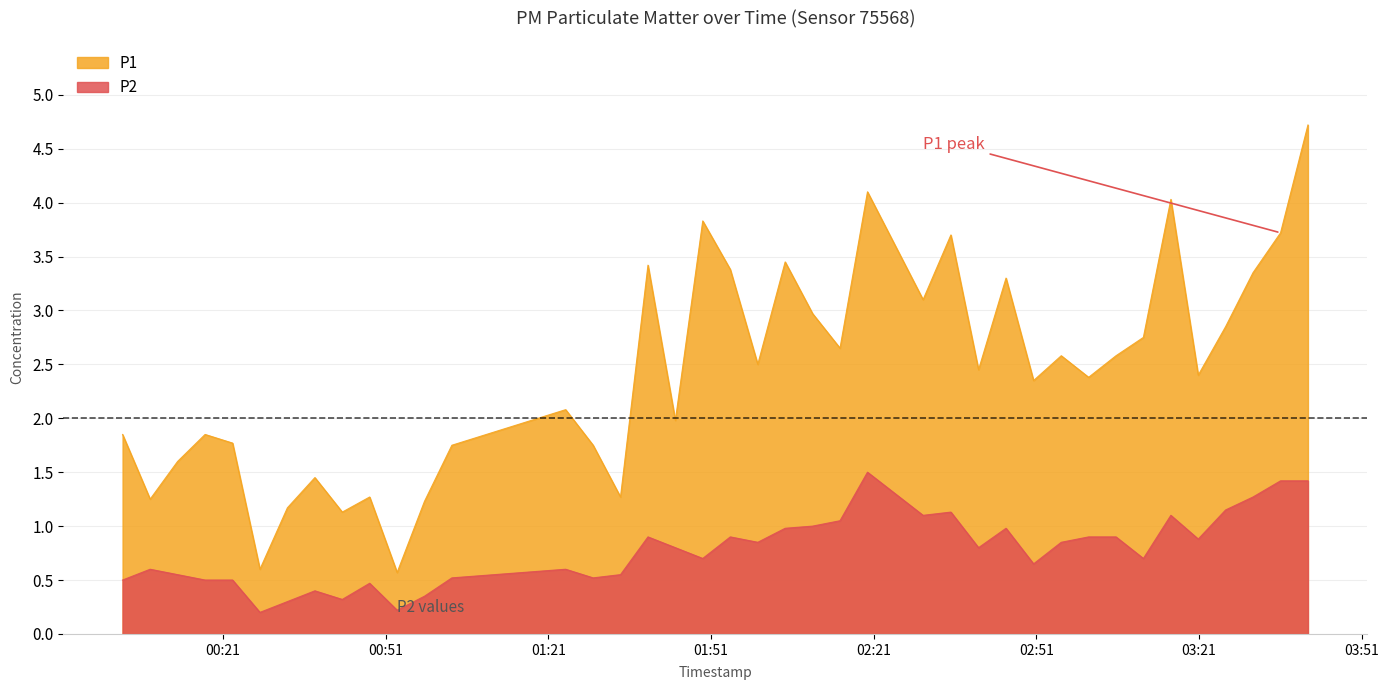

Reading left to right, list all the values displayed in this chart.

P1: 1.9	1.2	1.6	1.9	1.8	0.6	1.2	1.4	1.1	1.3	0.6	1.2	1.8	2.1	1.8	1.3	3.4	2.0	3.8	3.4	2.5	3.5	3.0	2.6	4.1	3.1	3.7	2.5	3.3	2.4	2.6	2.4	2.6	2.8	4.0	2.4	2.9	3.4	3.7	4.7
P2: 0.5	0.6	0.6	0.5	0.5	0.2	0.3	0.4	0.3	0.5	0.2	0.3	0.5	0.6	0.5	0.6	0.9	0.8	0.7	0.9	0.8	1.0	1.0	1.1	1.5	1.1	1.1	0.8	1.0	0.7	0.8	0.9	0.9	0.7	1.1	0.9	1.1	1.3	1.4	1.4